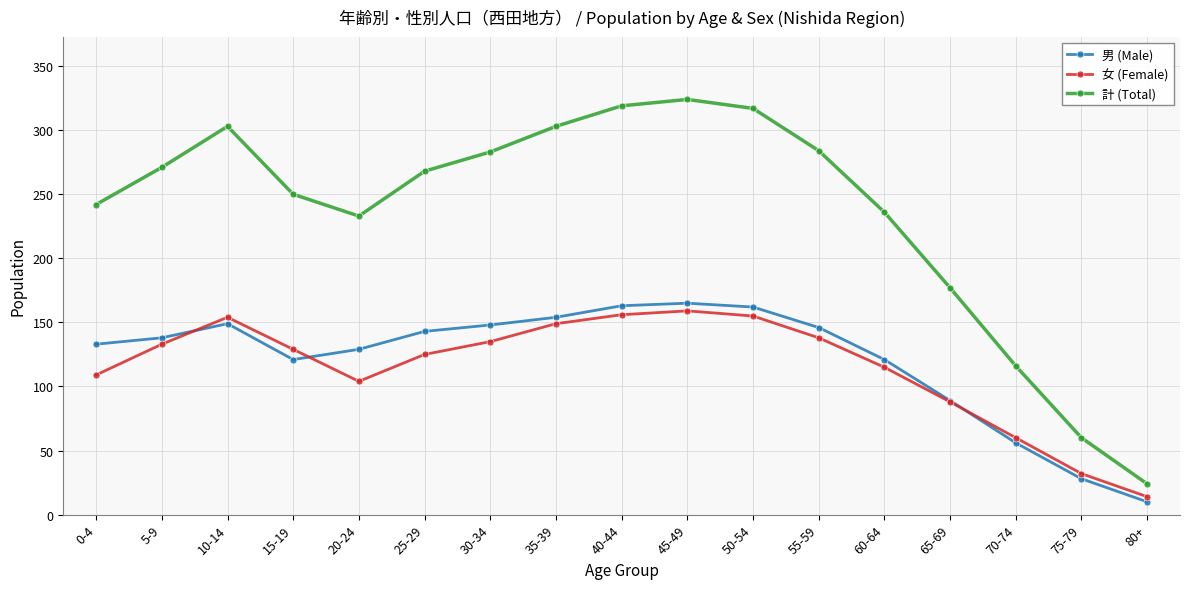

What value does the 女 (Female) series have at 15-19, to the nearest 10?

130